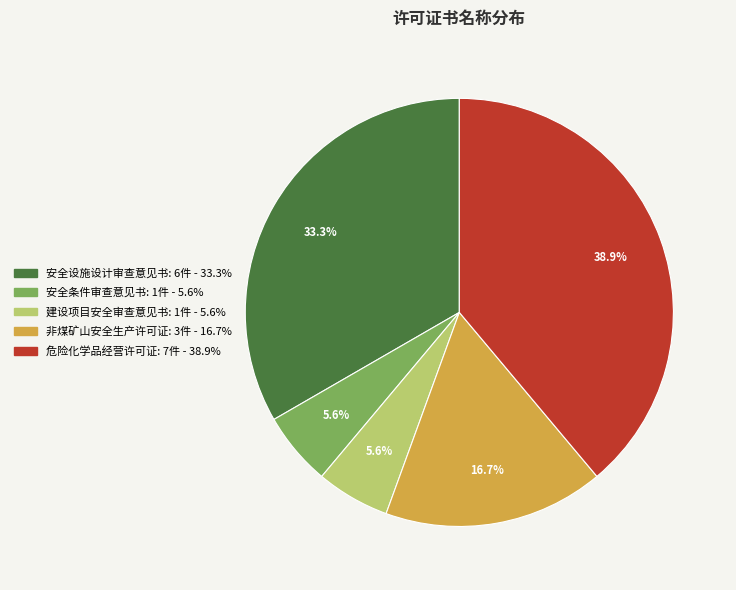

Is there any slice that represents more than half of the pie?

No